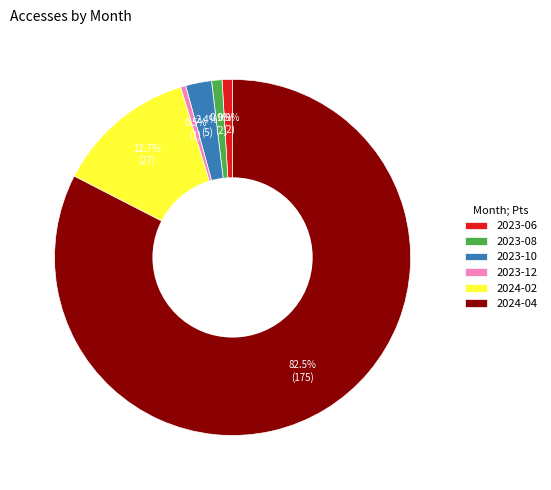

What is the largest slice in the pie chart?

2024-04